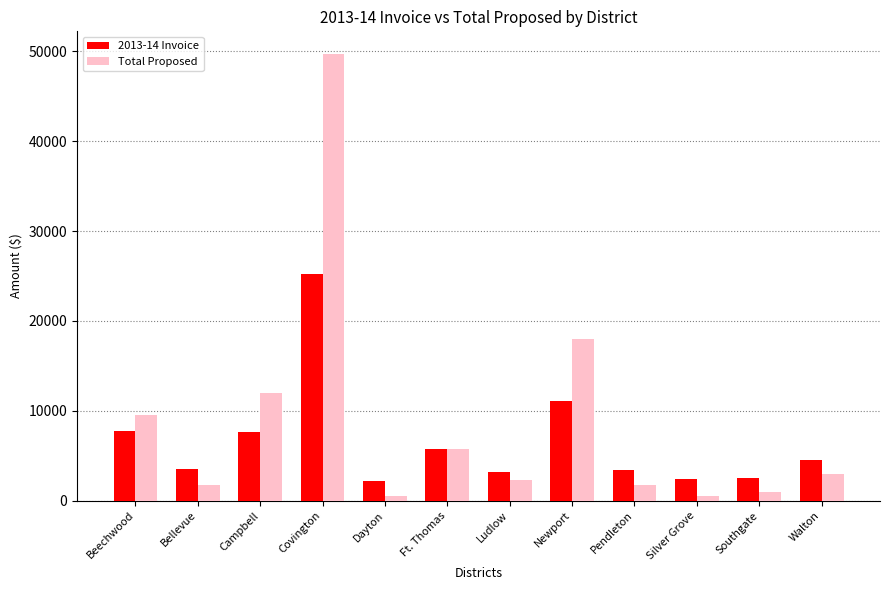

At which label is Total Proposed closest to 25125?

Newport